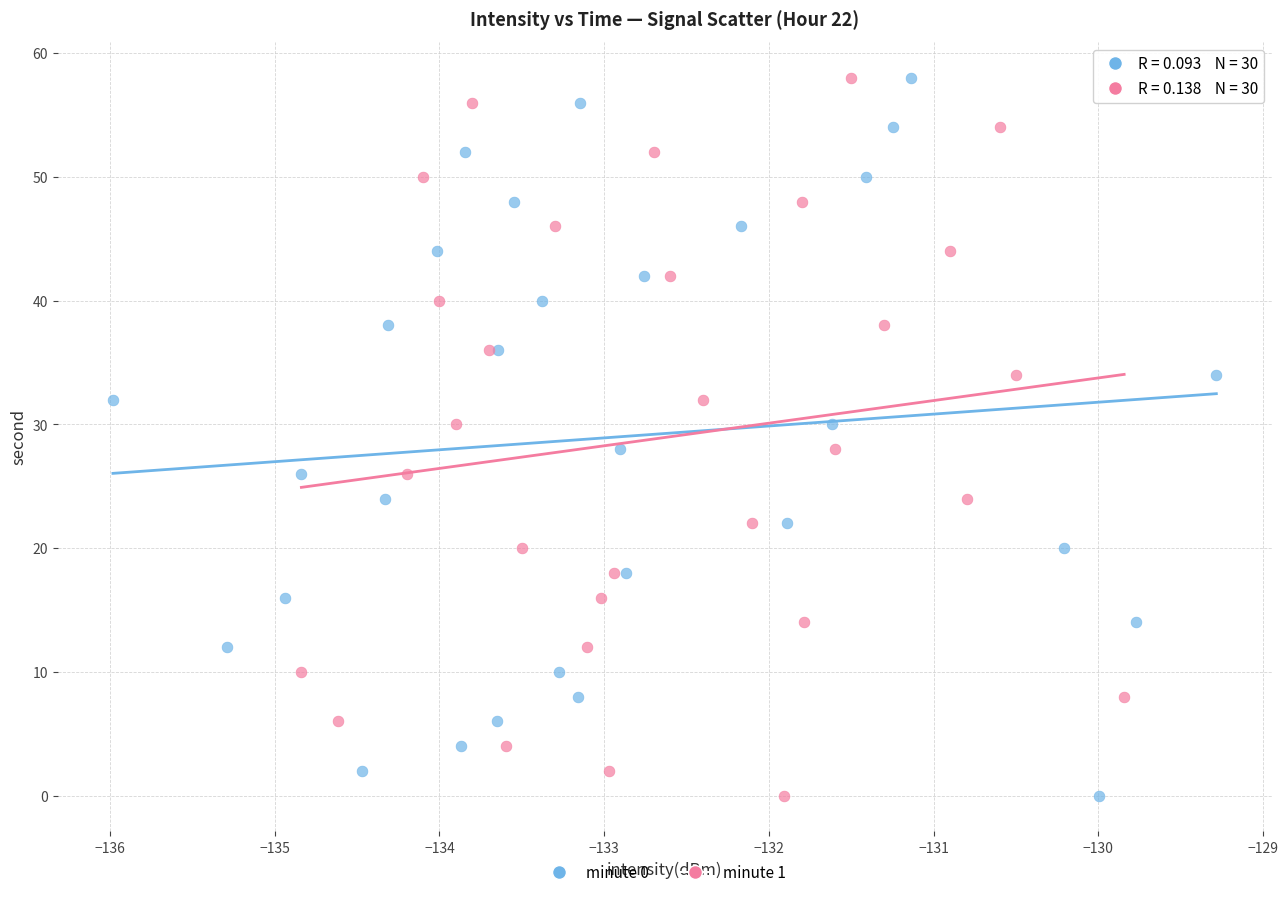

What are all the series names shown in the legend?

minute 0, minute 1